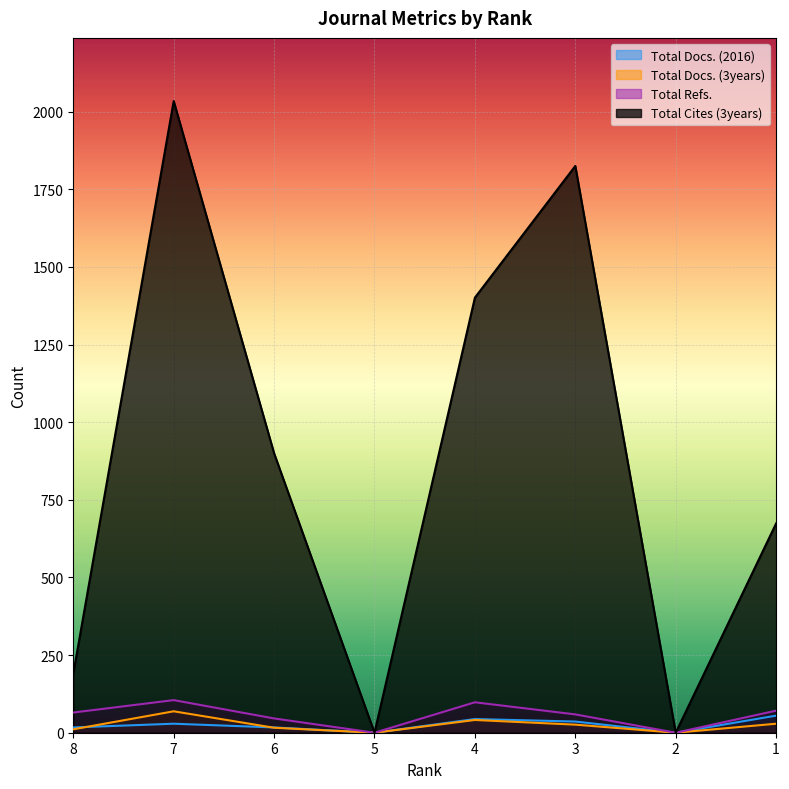

At which label does Total Cites (3years) reach its minimum?

5